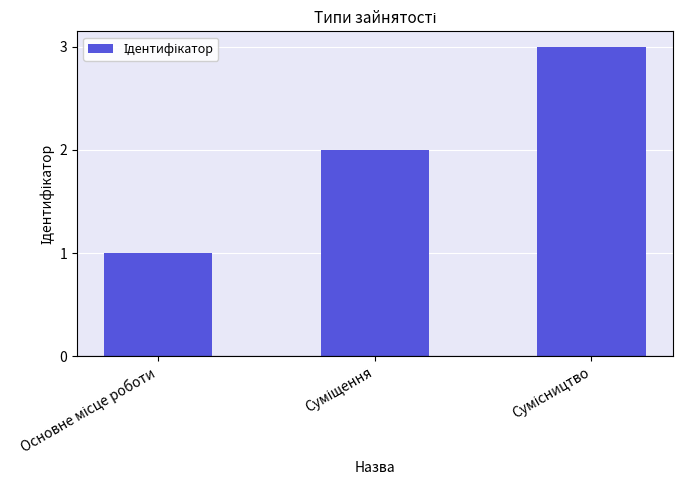

What is the greatest value displayed?

3